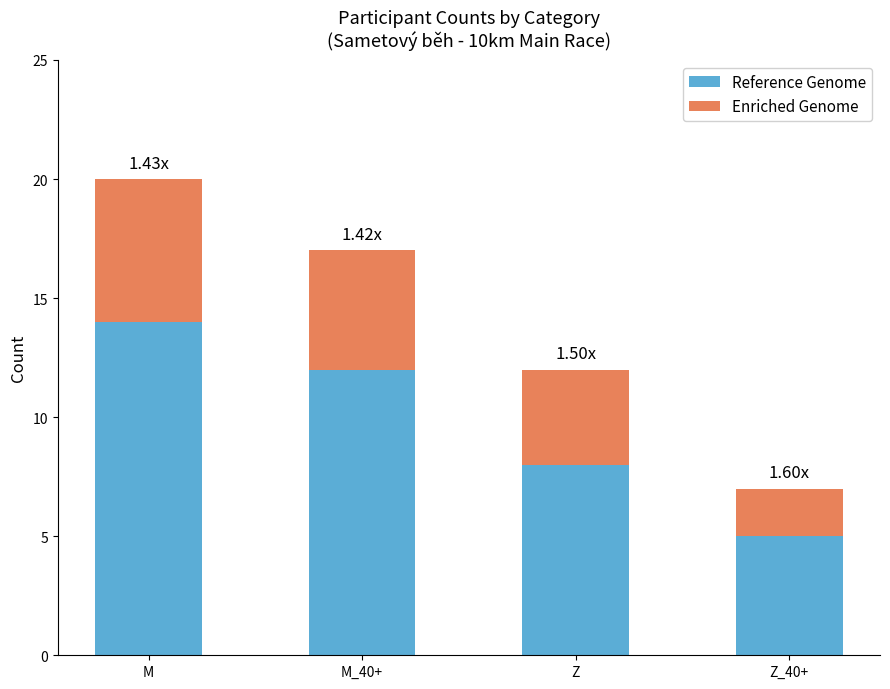

What is the lowest value of the Reference Genome series?

5